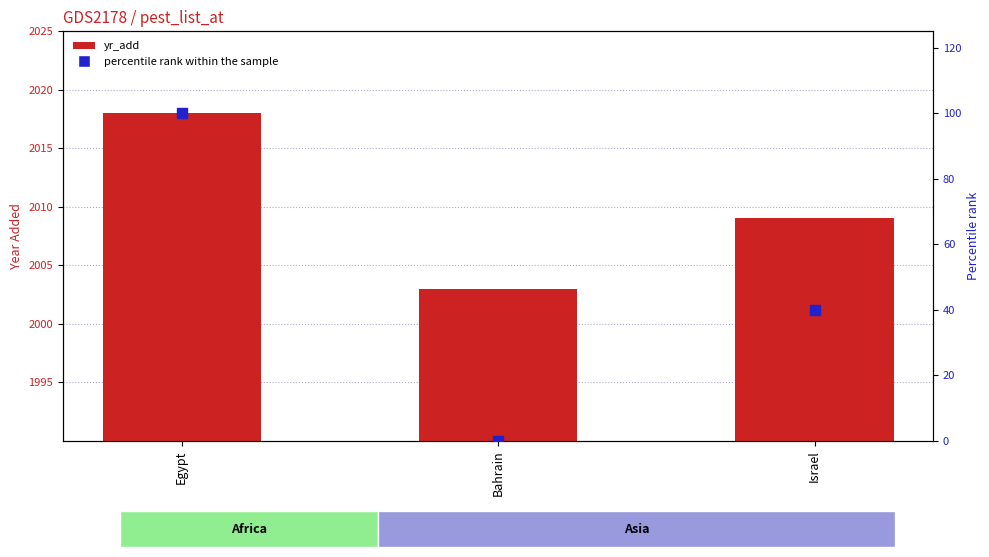

Which series has the largest Y range (max minus min)?

percentile rank within the sample